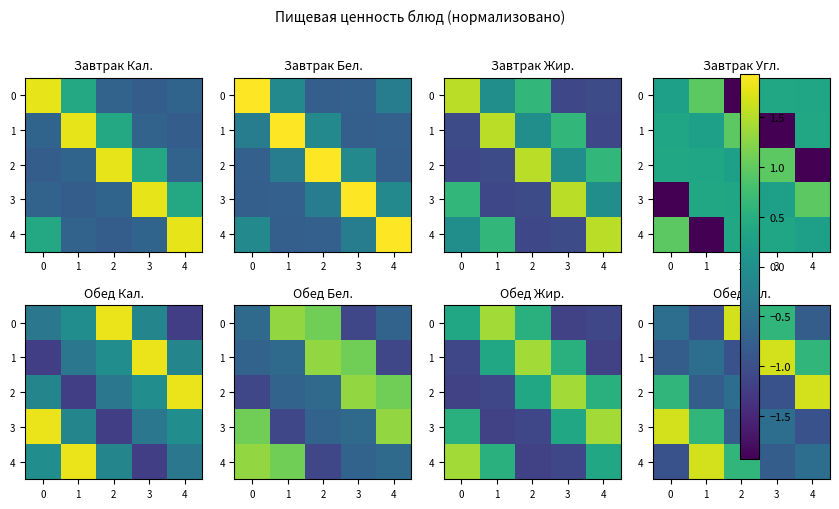

Which series changed the most between 0 and 3?

1